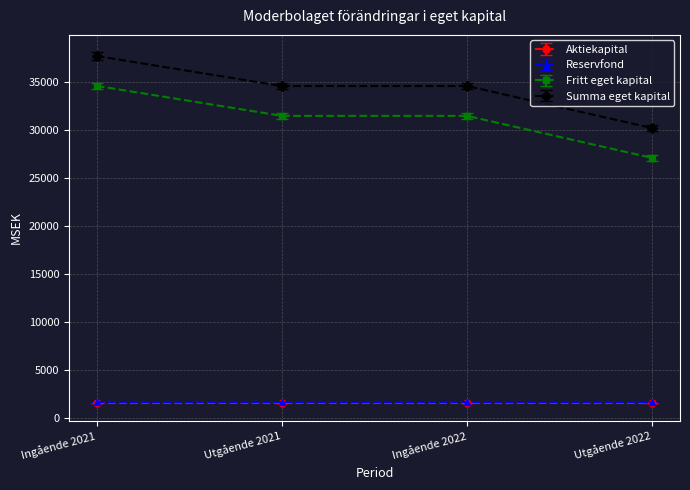

What is the minimum value for Fritt eget kapital?

27097